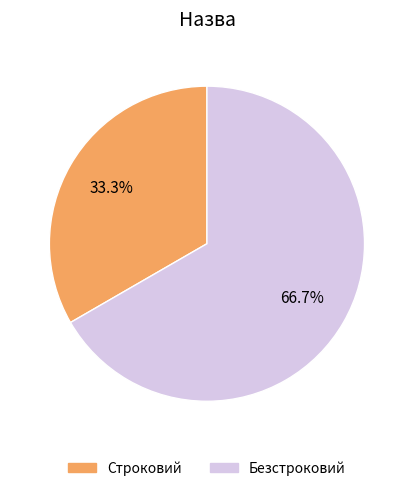

To the nearest percent, what percentage of the pie is Строковий?

33%